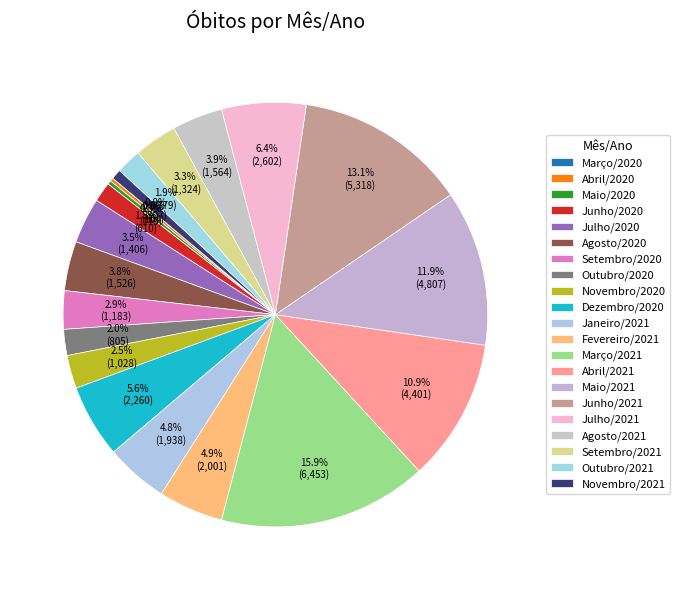

Between Dezembro/2020 and Agosto/2020, which is larger?

Dezembro/2020